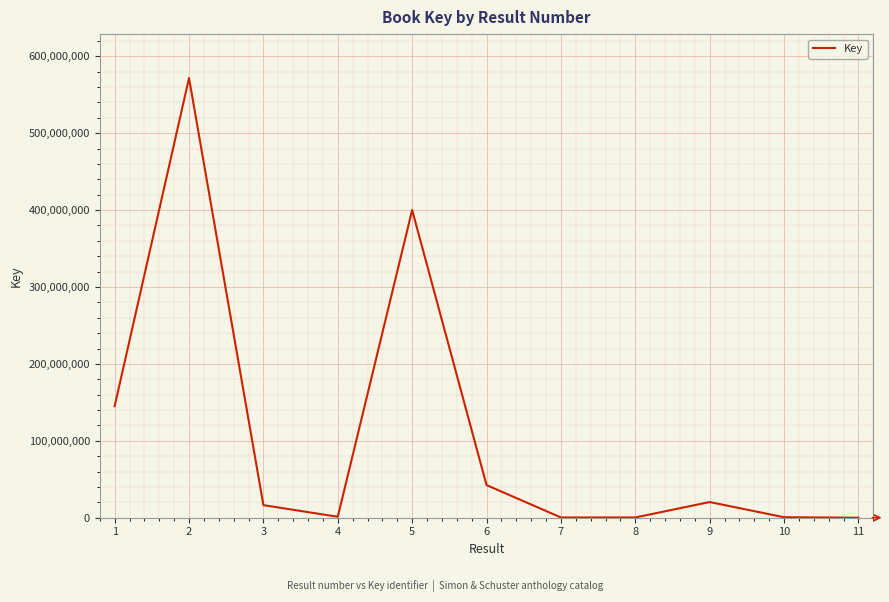

At which label does the data first exceed 16370727?

1